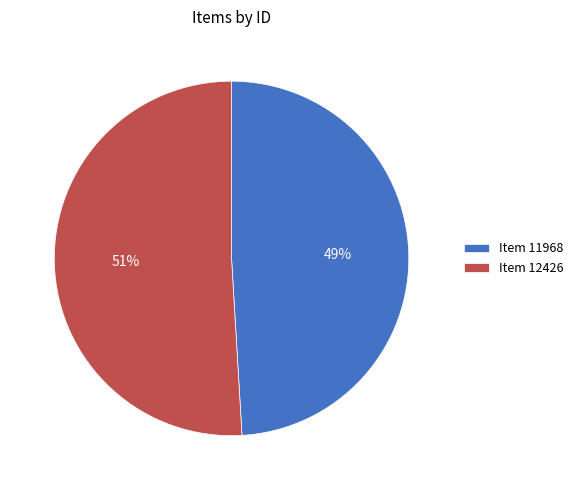

Which has a higher value, Item 12426 or Item 11968?

Item 12426